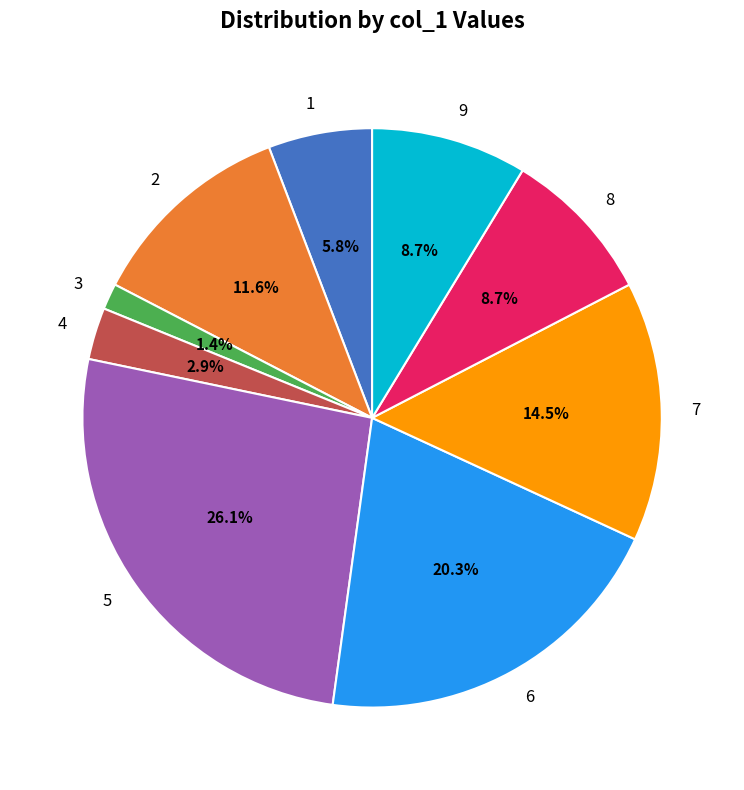

Is the sum of 1 and 2 greater than half?

No